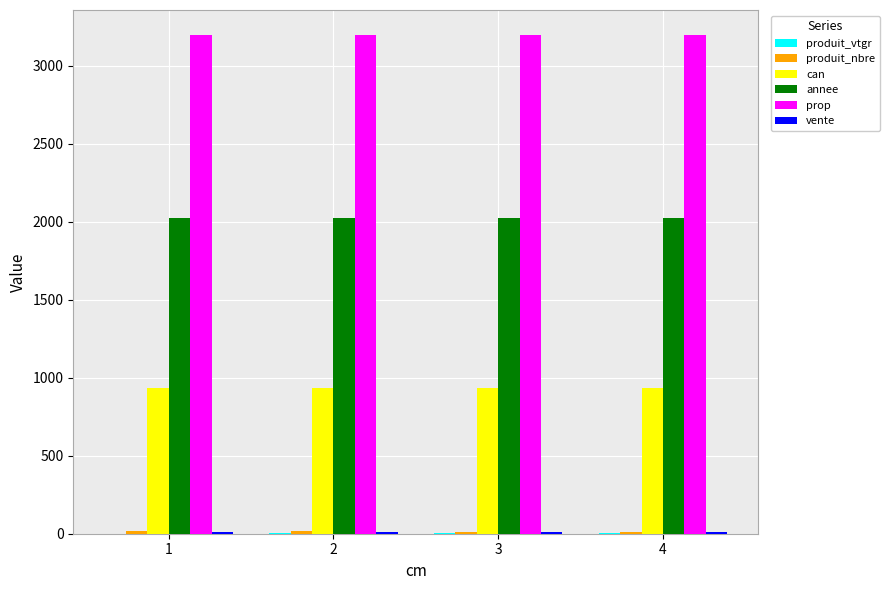

Is the value of annee at 4 greater than the value of can at 1?

Yes